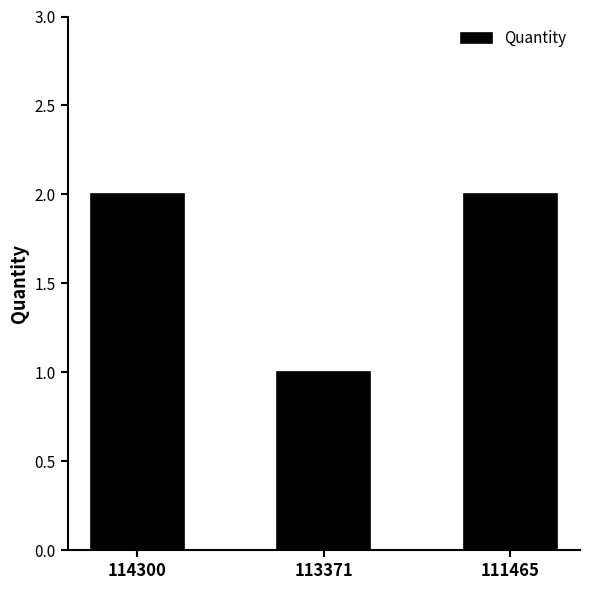

Does the chart contain stacked bars?

No